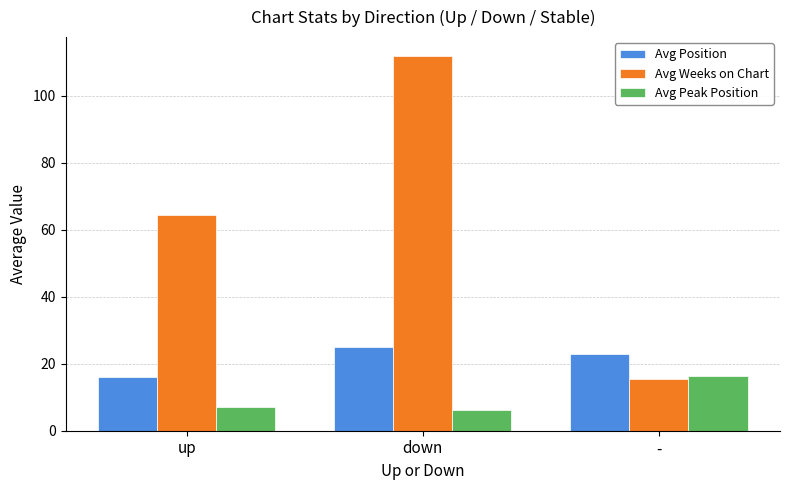

What are all the series names shown in the legend?

Avg Position, Avg Weeks on Chart, Avg Peak Position